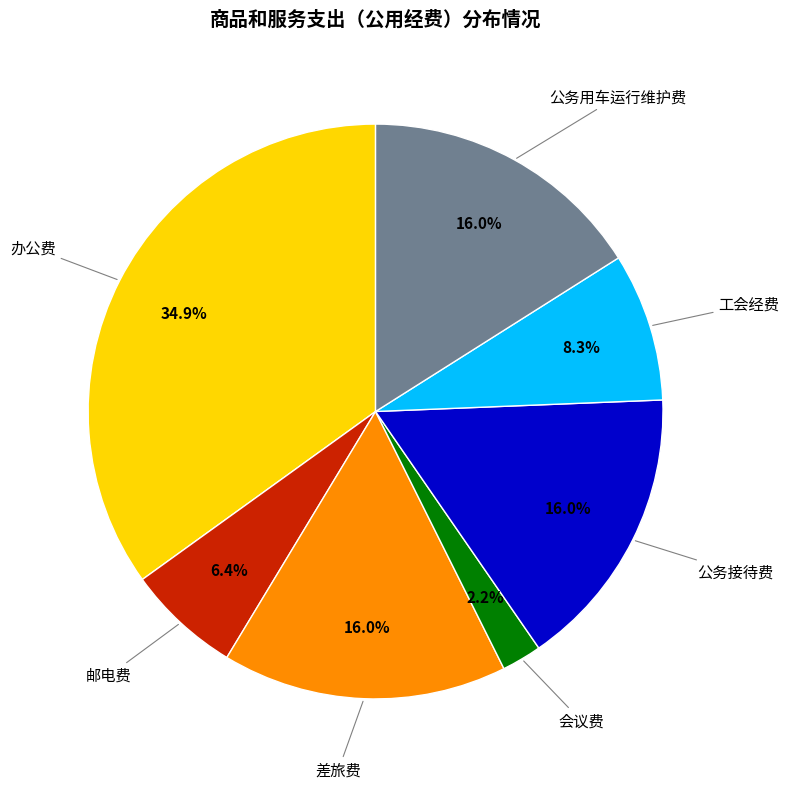

Is there any slice that represents more than half of the pie?

No